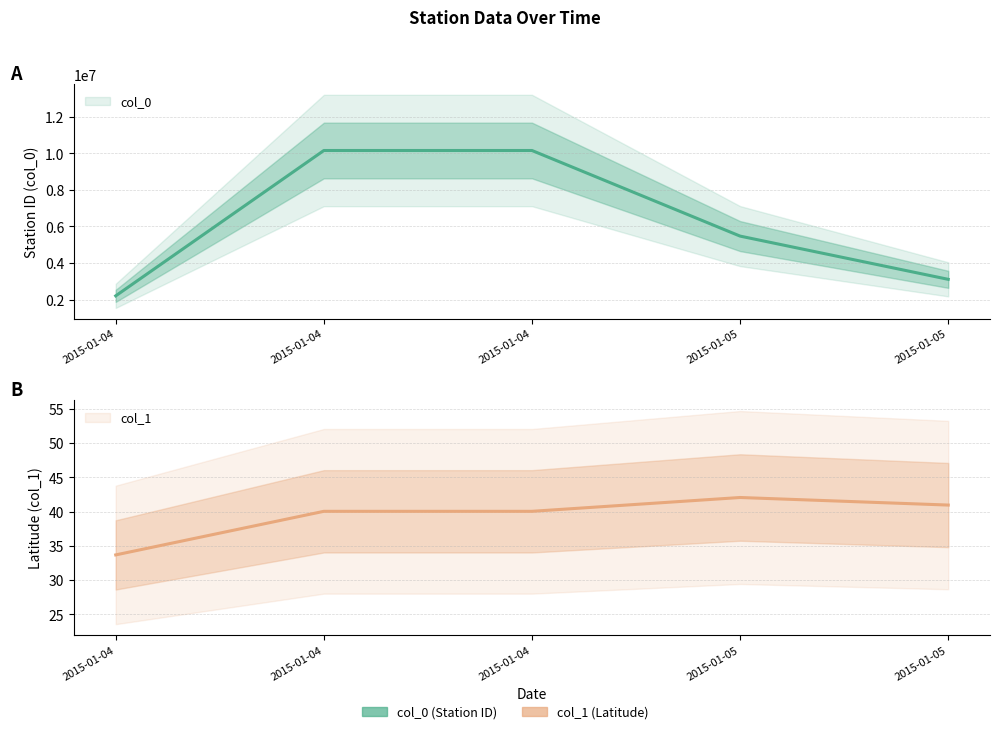

The value of col_1 at 2015-01-05 is 41.0. True or false?

True